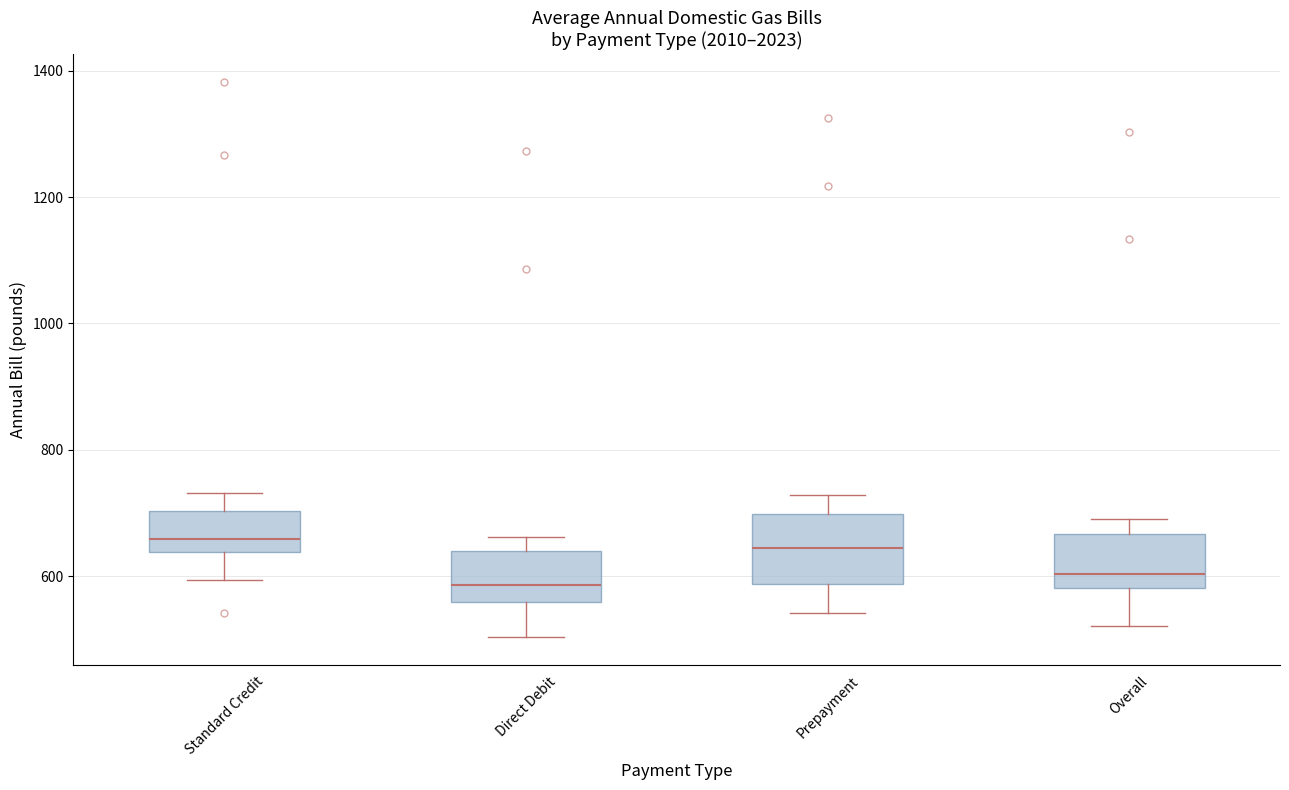

Reading left to right, transcribe this box plot: for each box, give where its median line is, the range the box spans, and where its two whiskers end, as read against the y-axis. The values are not printed on the chart, so give them approximately, as read against the axis.

Standard Credit: median 660, box 640 to 700, whiskers 600 to 740
Direct Debit: median 580, box 560 to 640, whiskers 500 to 660
Prepayment: median 640, box 580 to 700, whiskers 540 to 720
Overall: median 600, box 580 to 660, whiskers 520 to 700